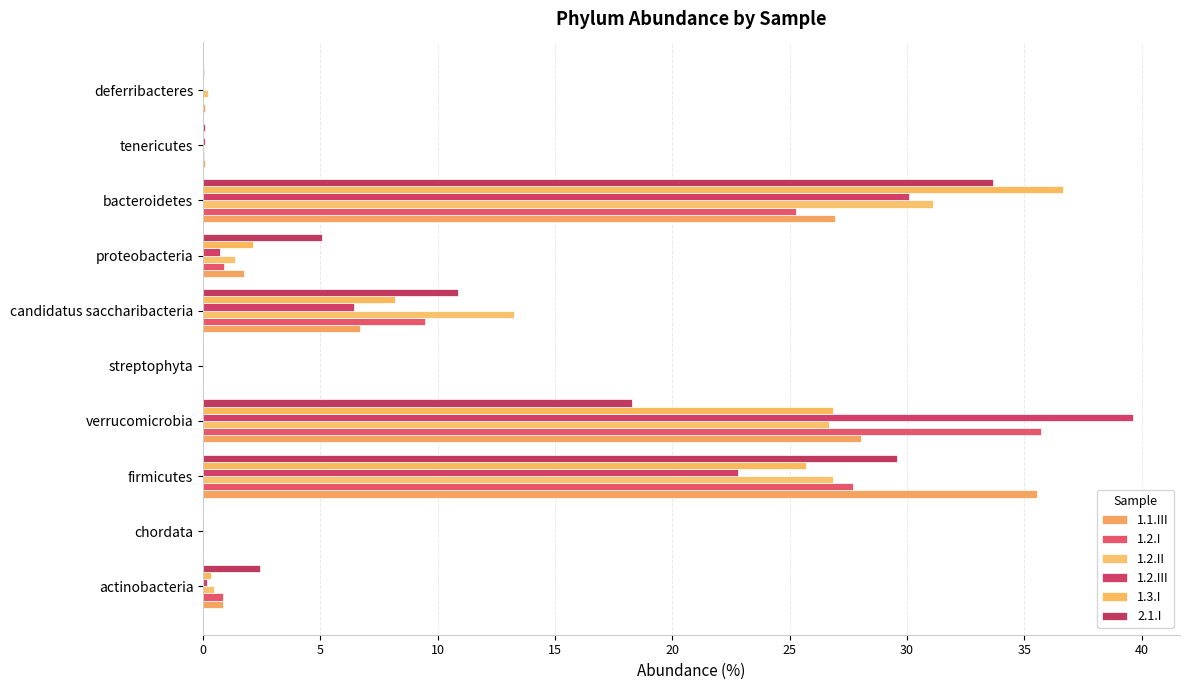

Count the number of categories in the chart.

10